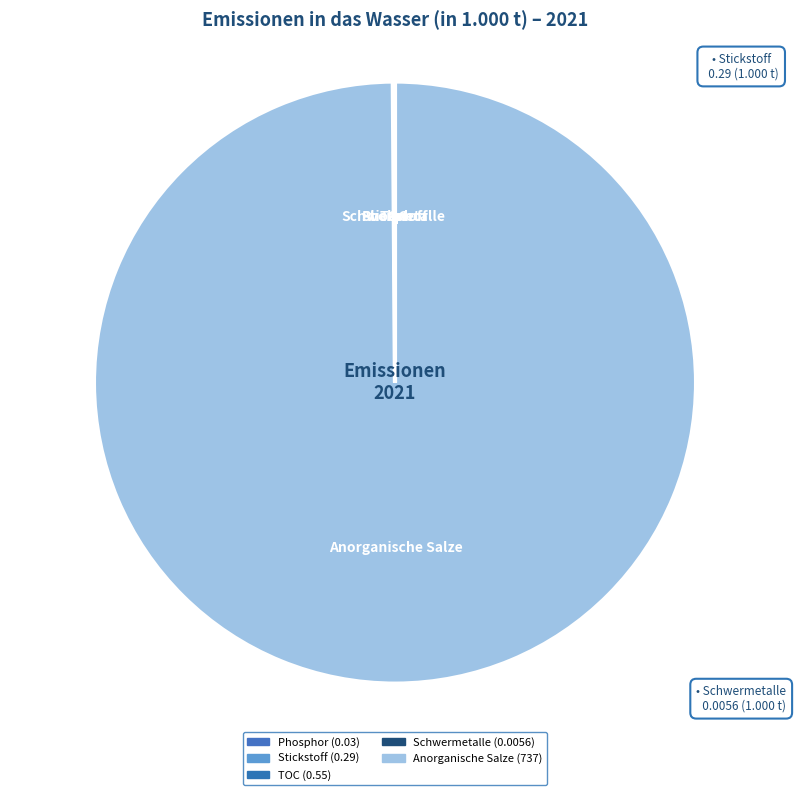

What portion of the pie excludes Phosphor?

100.0%